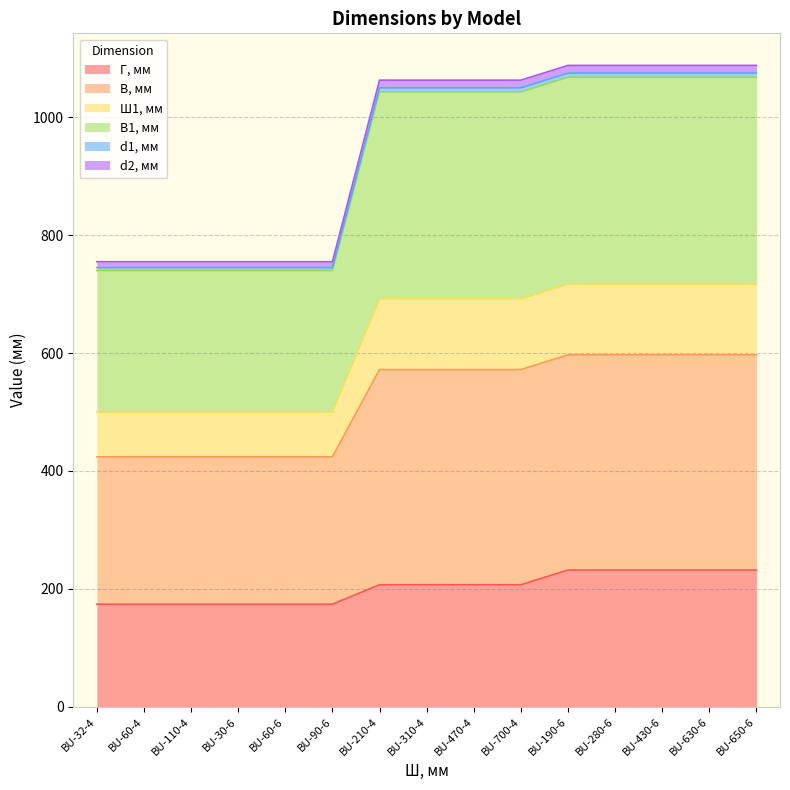

What position from the left is BU-430-6?

13